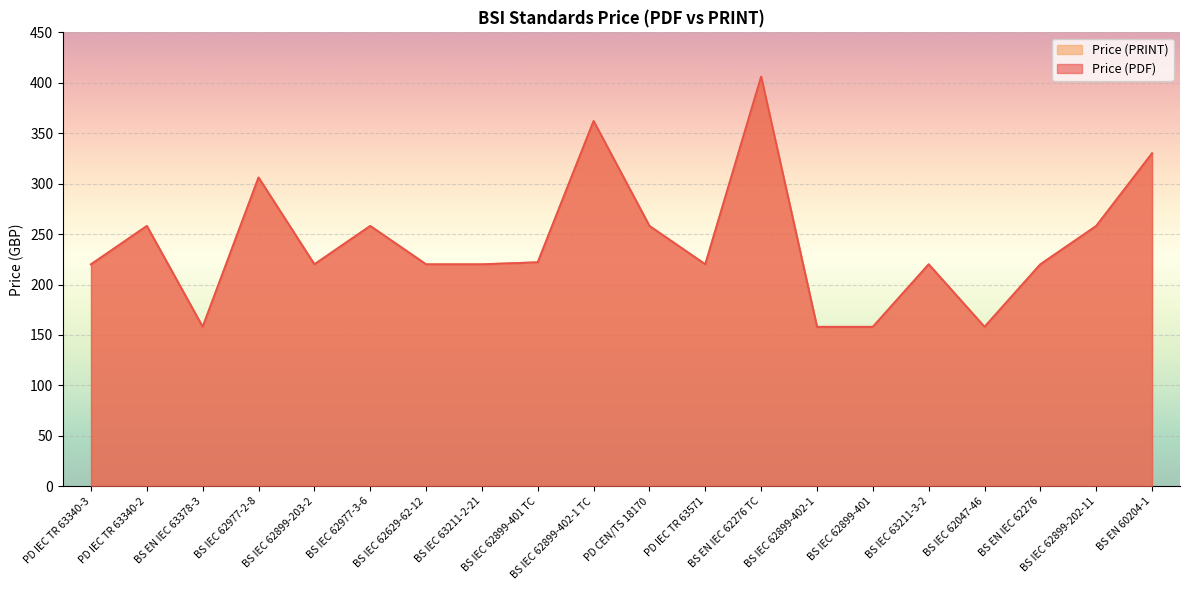

What are all the series names shown in the legend?

Price (PDF), Price (PRINT)